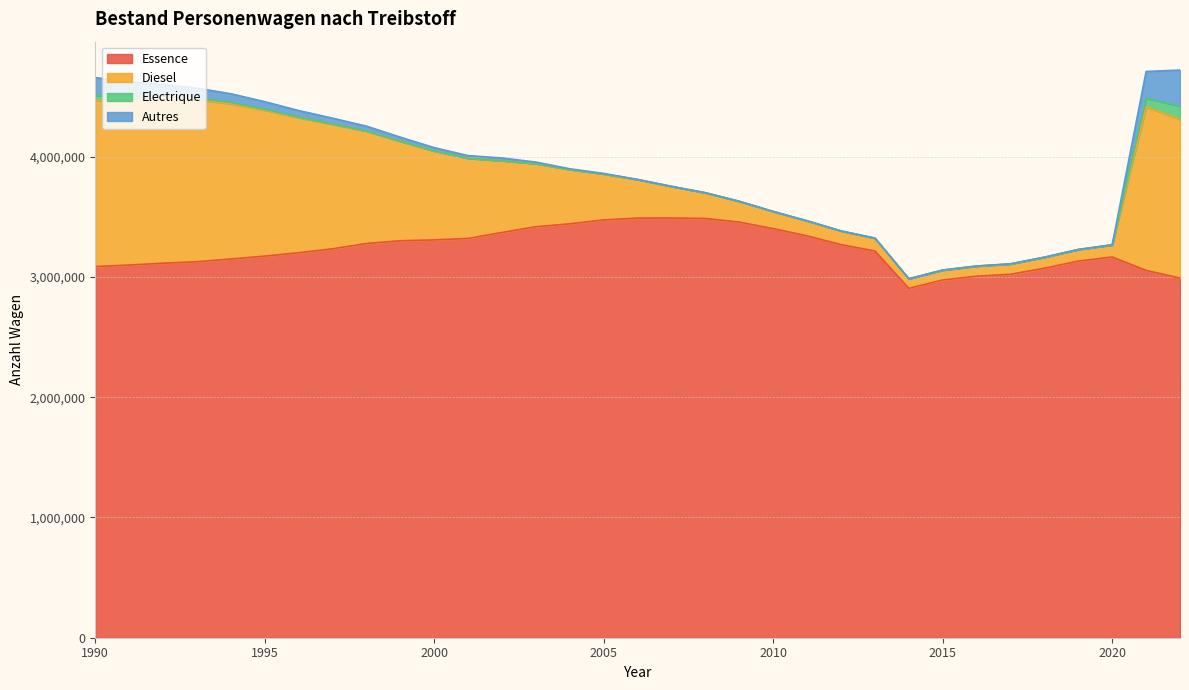

Reading left to right, transcribe all the data shown in this chart.

Essence: 2014=2905762	2015=2975154	2016=3006666	2017=3022762	2018=3073062	2019=3132238	2020=3166299	2013=3216484	2012=3269402	2011=3342265	2010=3402309	2009=3456468	2008=3486757	2007=3490699	2006=3489925	2005=3475004	2004=3442302	2003=3418081	2002=3370326	2001=3320810	2000=3308634	1999=3301501	1998=3278675	1997=3234560	1996=3201710	1995=3173806	1994=3149902	1993=3127023	1992=3114726	1991=3099442	1990=3087390	2021=3054773	2022=2991092
Diesel: 2014=79129	2015=81883	2016=83640	2017=85703	2018=90747	2019=95585	2020=100412	2013=105718	2012=112736	2011=123969	2010=141863	2009=172097	2008=213184	2007=261987	2006=319905	2005=381189	2004=450992	2003=524614	2002=596480	2001=666089	2000=739112	1999=827094	1998=934084	1997=1035843	1996=1123676	1995=1214075	1994=1291500	1993=1346938	1992=1374246	1991=1382645	1990=1379077	2021=1360111	2022=1319337
Electrique: 2014=409	2015=671	2016=771	2017=774	2018=775	2019=770	2020=759	2013=753	2012=746	2011=724	2010=754	2009=690	2008=676	2007=651	2006=625	2005=592	2004=562	2003=528	2002=517	2001=512	2000=665	1999=1044	1998=1758	1997=2683	1996=4439	1995=7531	1994=10724	1993=14539	1992=19181	1991=28716	1990=43396	2021=71697	2022=110751
Autres: 2014=97	2015=90	2016=151	2017=284	2018=458	2019=583	2020=623	2013=500	2012=423	2011=353	2010=321	2009=458	2008=334	2007=553	2006=896	2005=4657	2004=6158	2003=12564	2002=22488	2001=22191	2000=27414	1999=33364	1998=40208	1997=47799	1996=54665	1995=62657	1994=71903	1993=82323	1992=94535	1991=113149	1990=148472	2021=222785	2022=300100